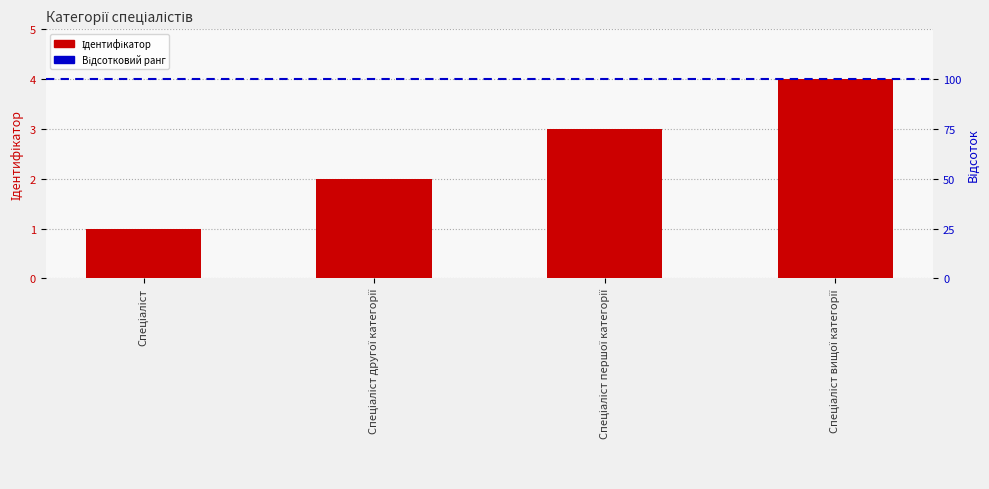

Reading right to left, what are all the values shown in this chart?

4	3	2	1